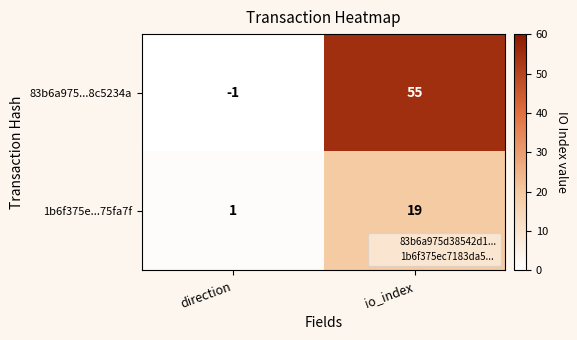

Where is 1b6f375e...75fa7f nearest to the value 10?

direction